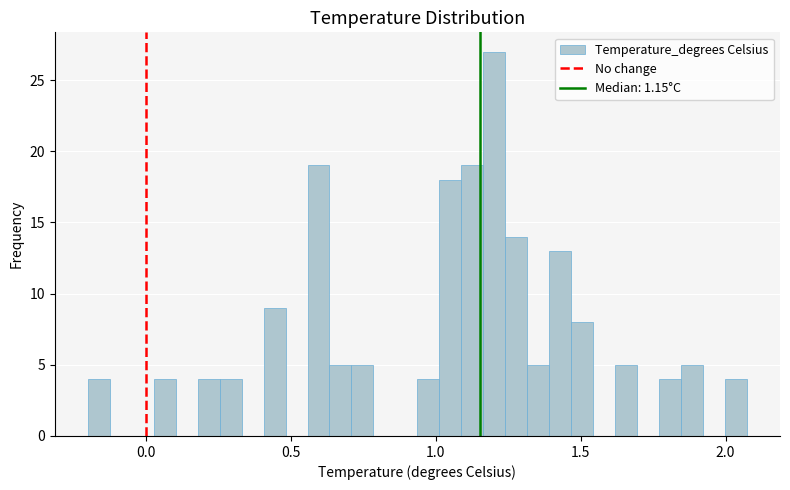

Read against the x-axis, roughly where is the centre of the tallest bar?

1.20